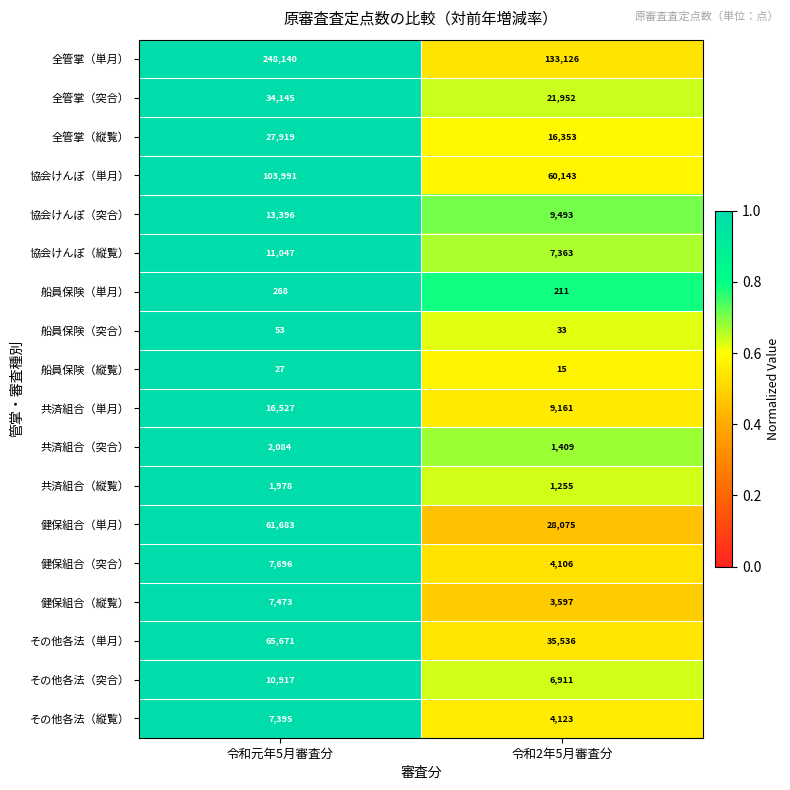

Read the その他各法（突合） value at 令和2年5月審査分, to the nearest 100.

6900